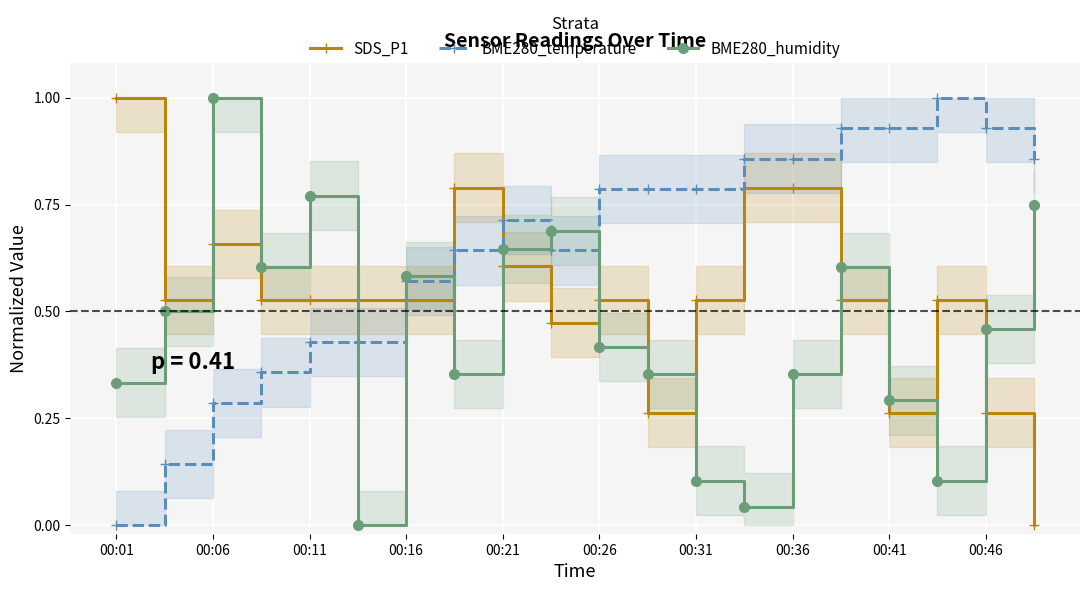

What is the average value of the BME280_humidity series?

0.4